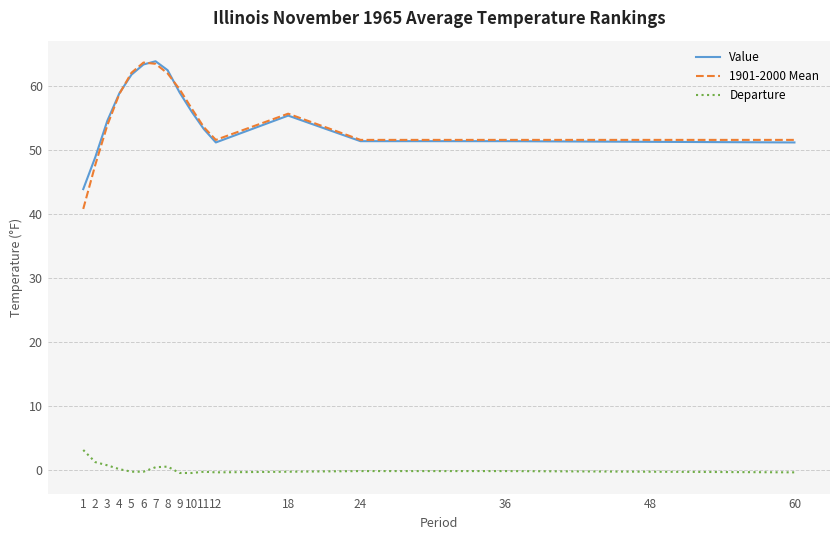

True or false: 1901-2000 Mean and Departure intersect in this chart.

False